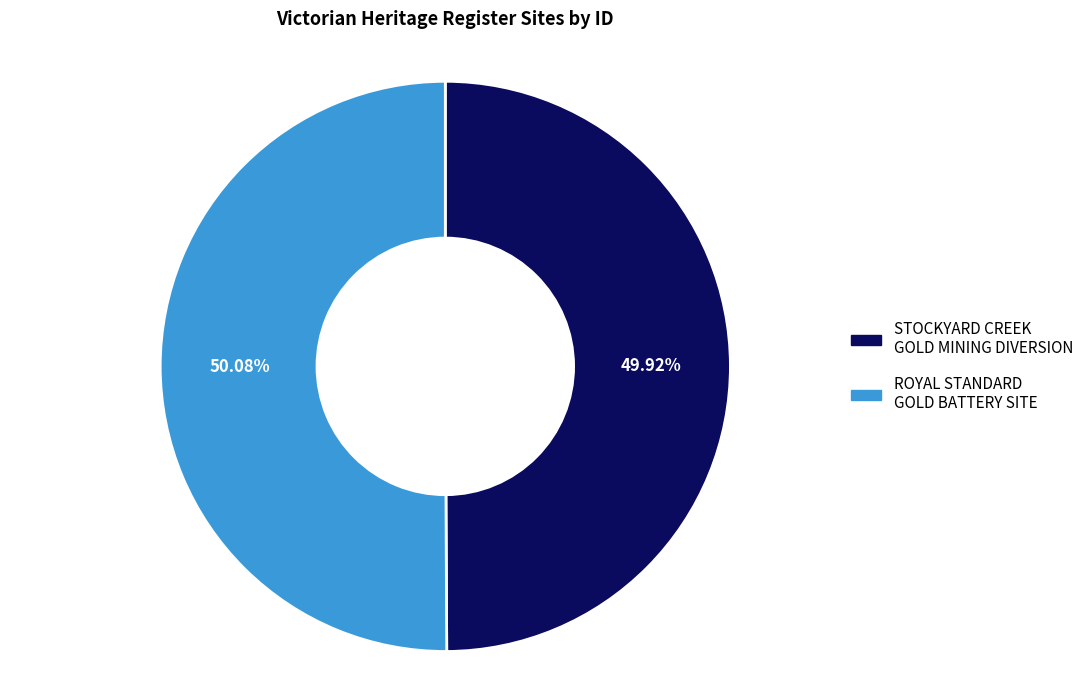

Does any single category account for the majority?

Yes